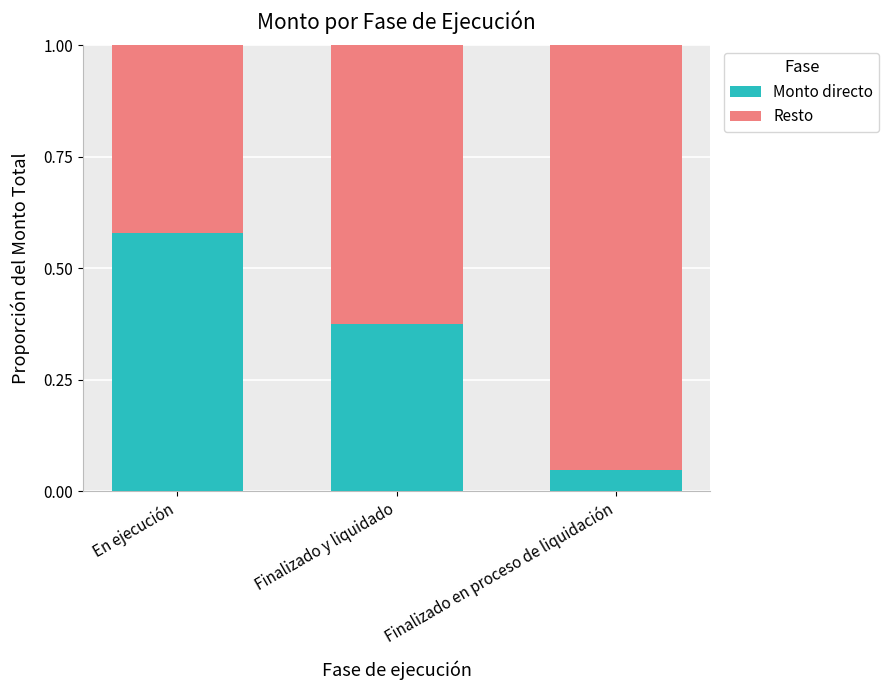

At which label does Monto directo reach its minimum?

Finalizado en proceso de liquidación